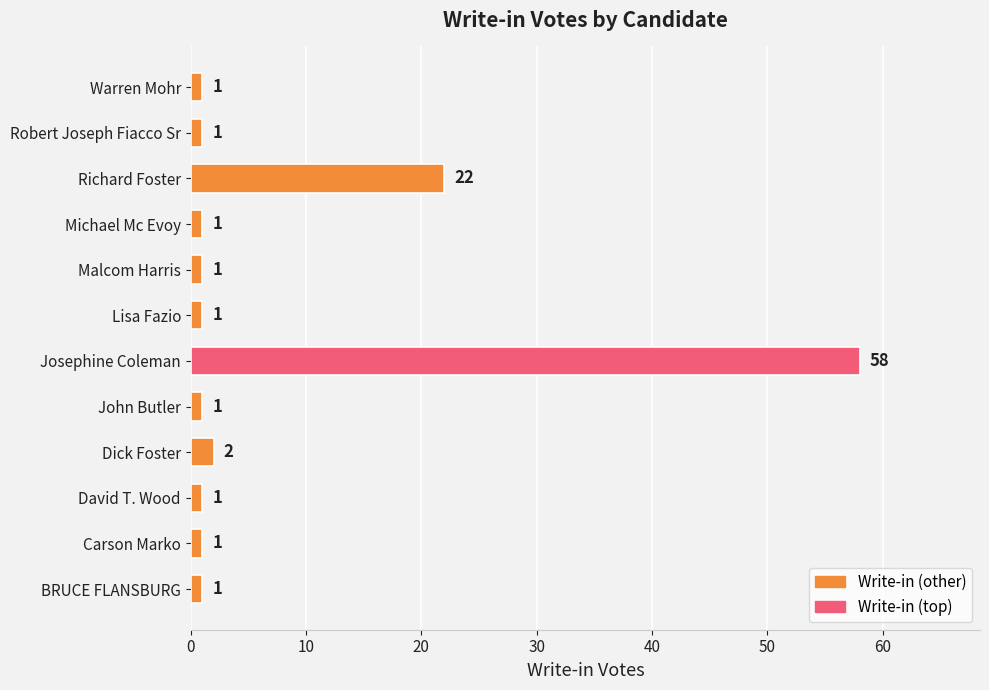

What is the change in value from Josephine Coleman to Warren Mohr?

-57